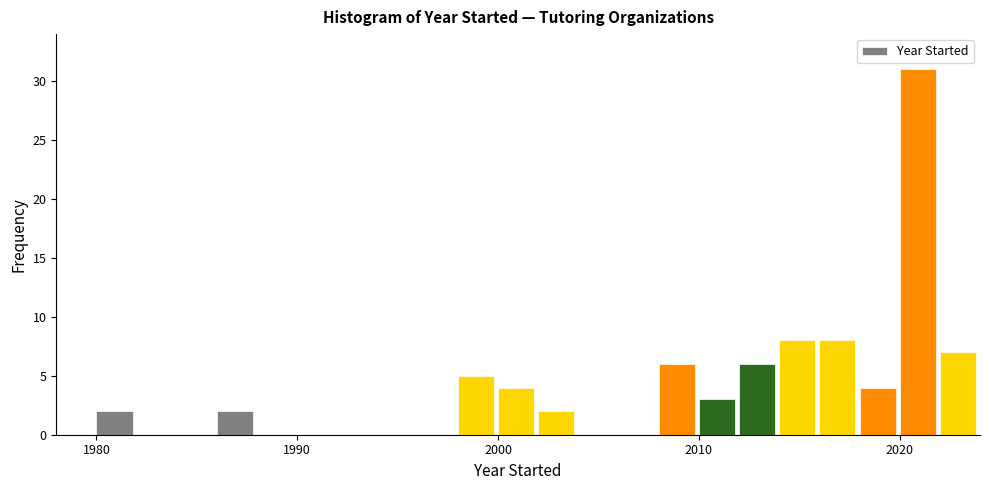

Around what value on the x-axis is the tallest bar? Give the approximate position of its centre, as read against the axis.

2021